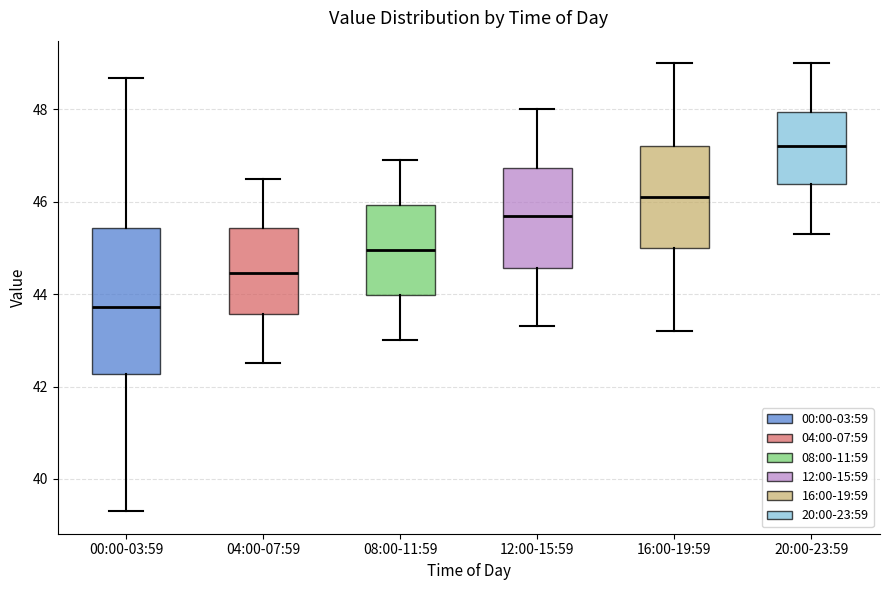

Where is the lower edge of the box for 00:00-03:59 on the y-axis? The values are not printed on the chart, so give them approximately, as read against the axis.

42.2